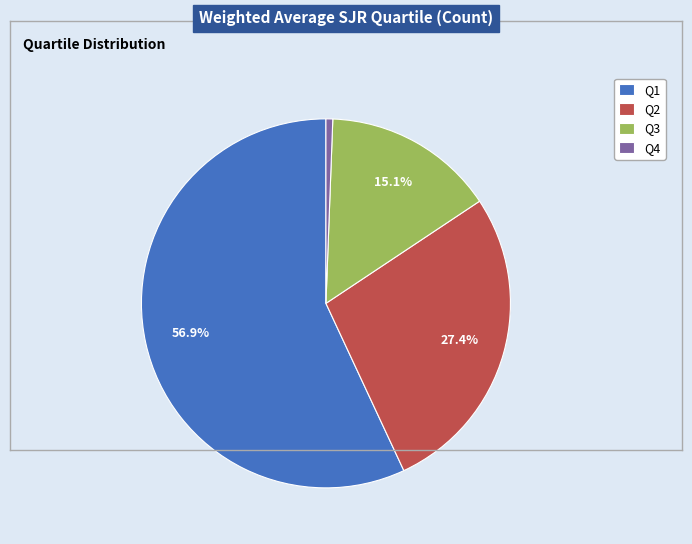

Approximately how many times larger is the value at Q3 compared to Q2?

0.5